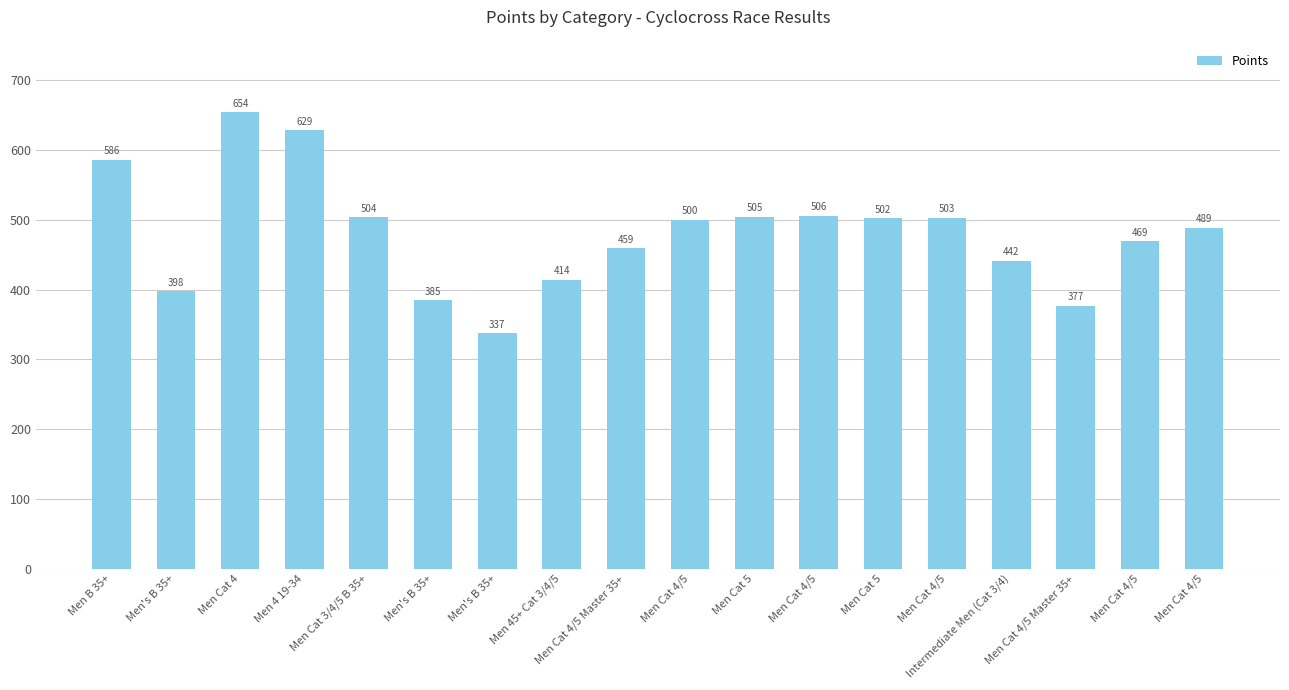

What is the difference between the second highest and second lowest values?

251.7